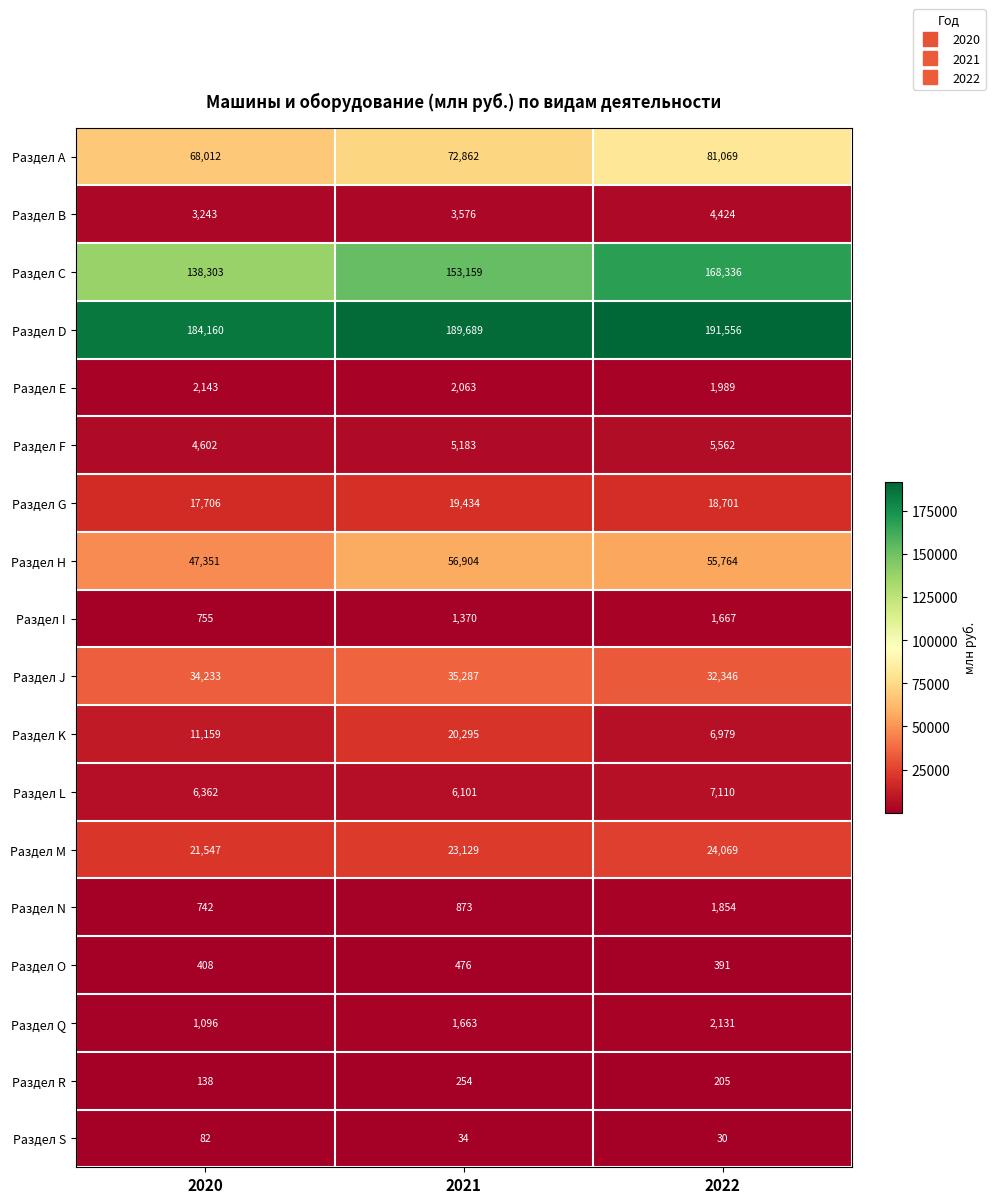

What is the difference between the highest and lowest values at 2021?

189655